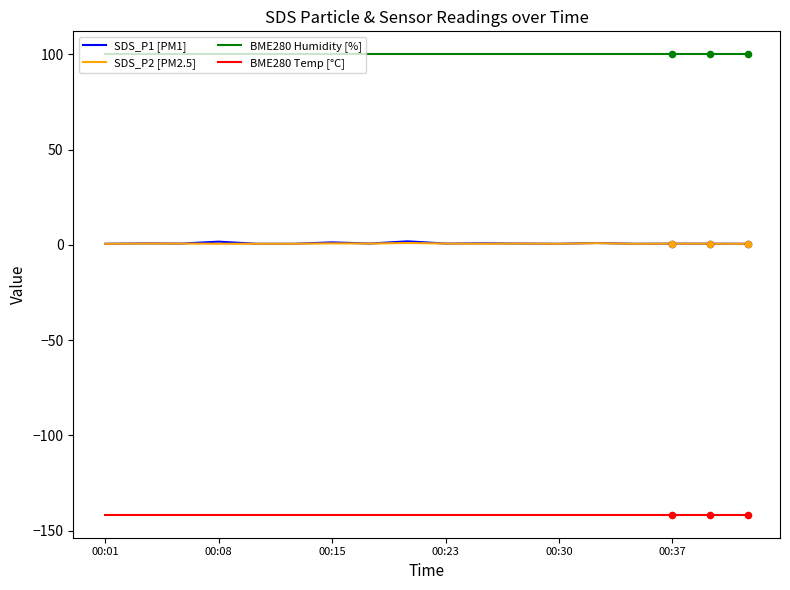

Which series has the largest range (max minus min)?

SDS_P1 [PM1]